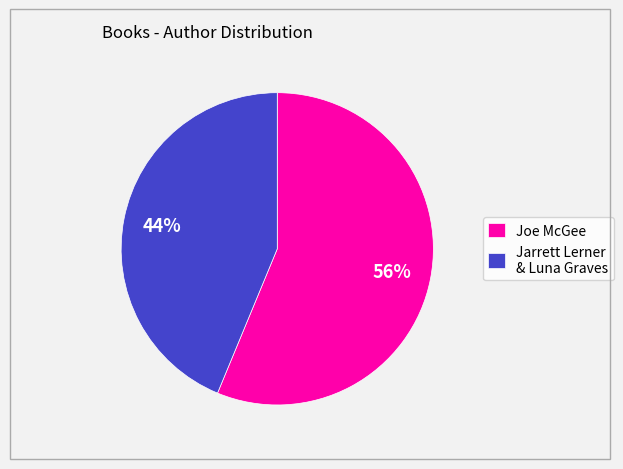

How many segments does this pie chart have?

2